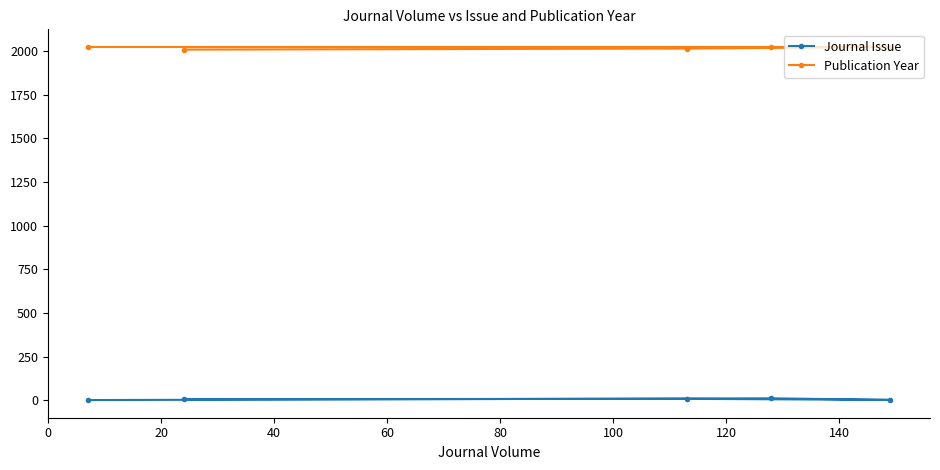

What is the difference between the maximum and minimum values in the Publication Year series?

15